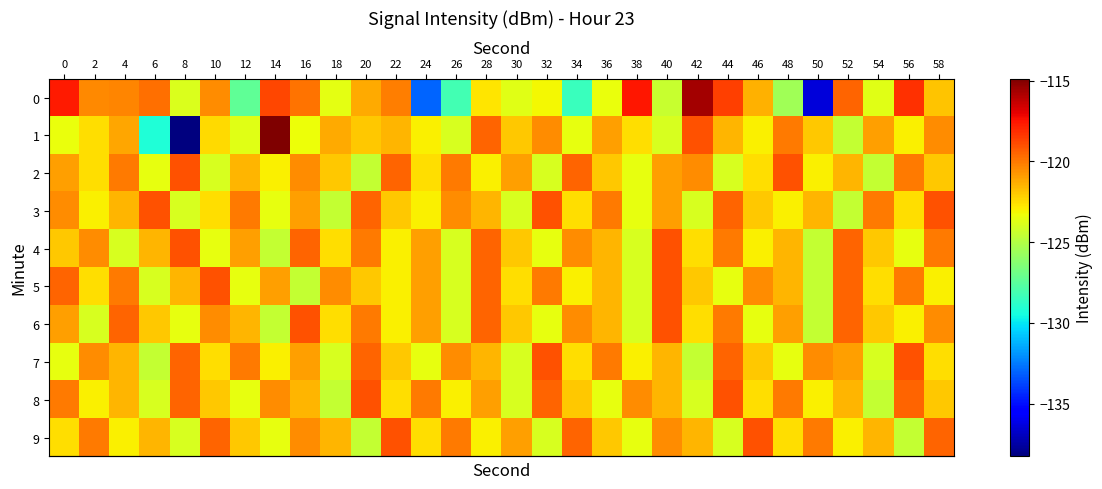

What is the total value across all series at 48?

-1217.5